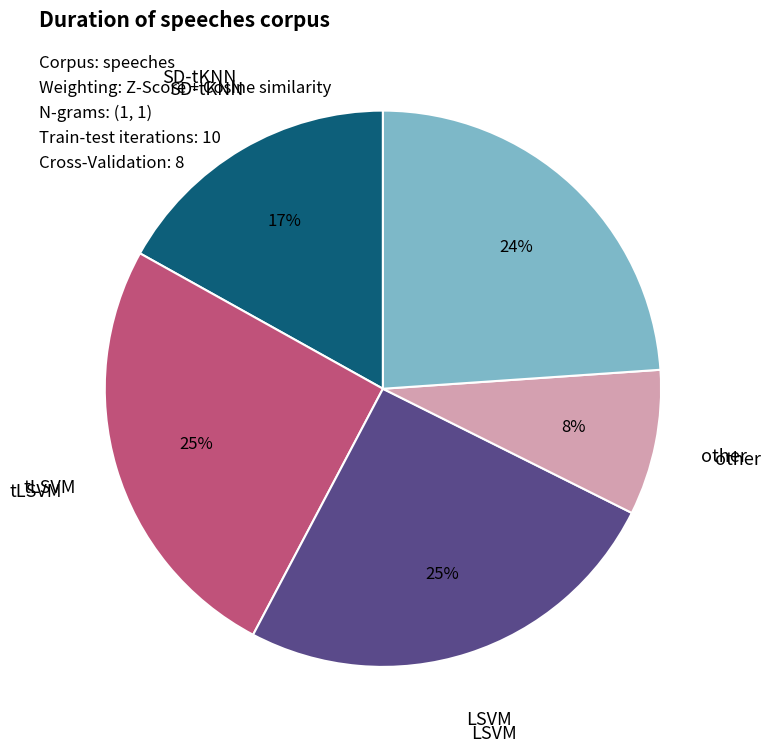

Is there a majority slice in this chart?

No